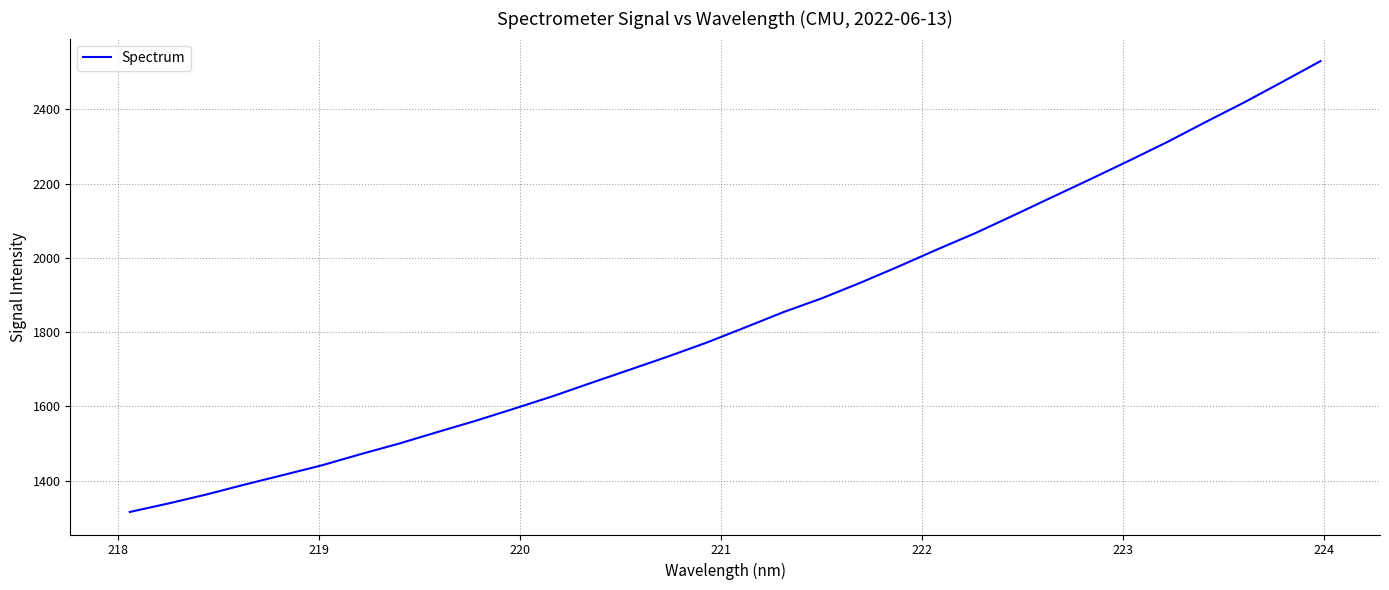

How many values exceed 1812?

16